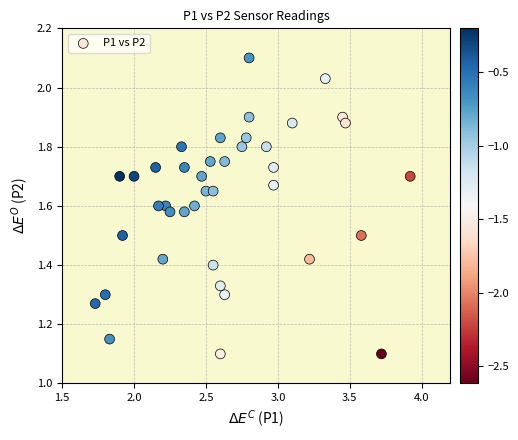

What is the range of Y values (max minus min)?

1.0